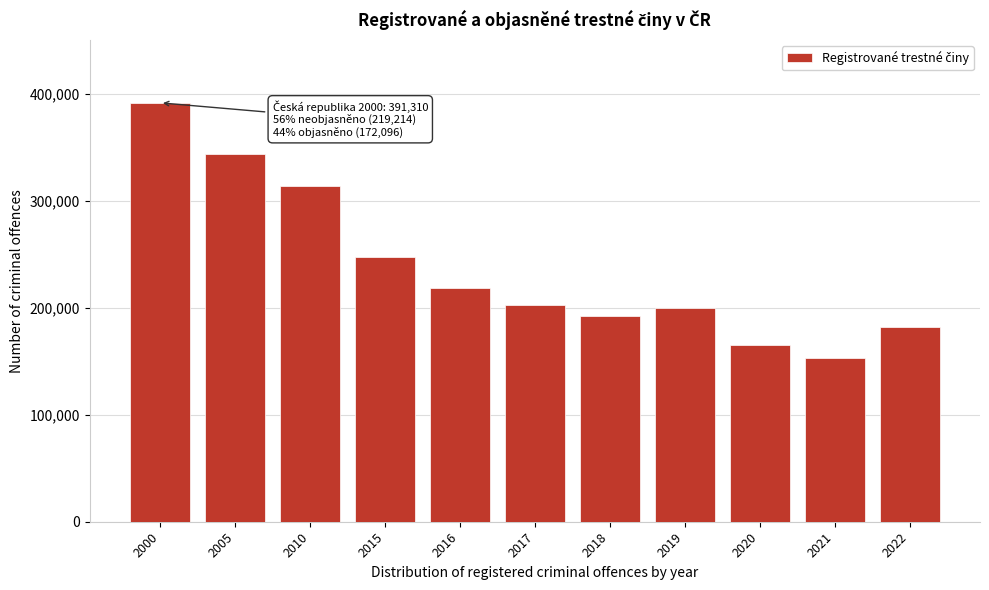

Reading right to left, transcribe all the data shown in this chart.

2022=181991	2021=153233	2020=165525	2019=199221	2018=192405	2017=202303	2016=218137	2015=247628	2010=313387	2005=343609	2000=391310